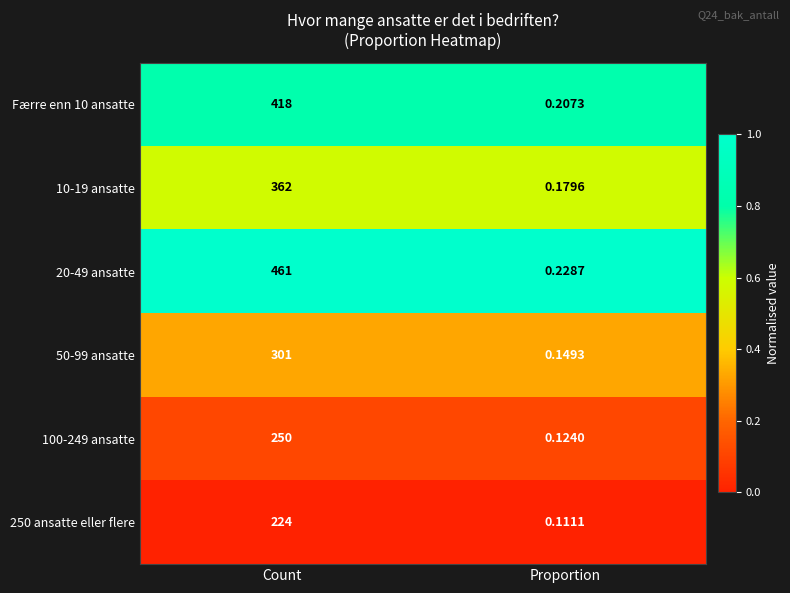

Is the value of 100-249 ansatte at Proportion greater than the value of 250 ansatte eller flere at Count?

No